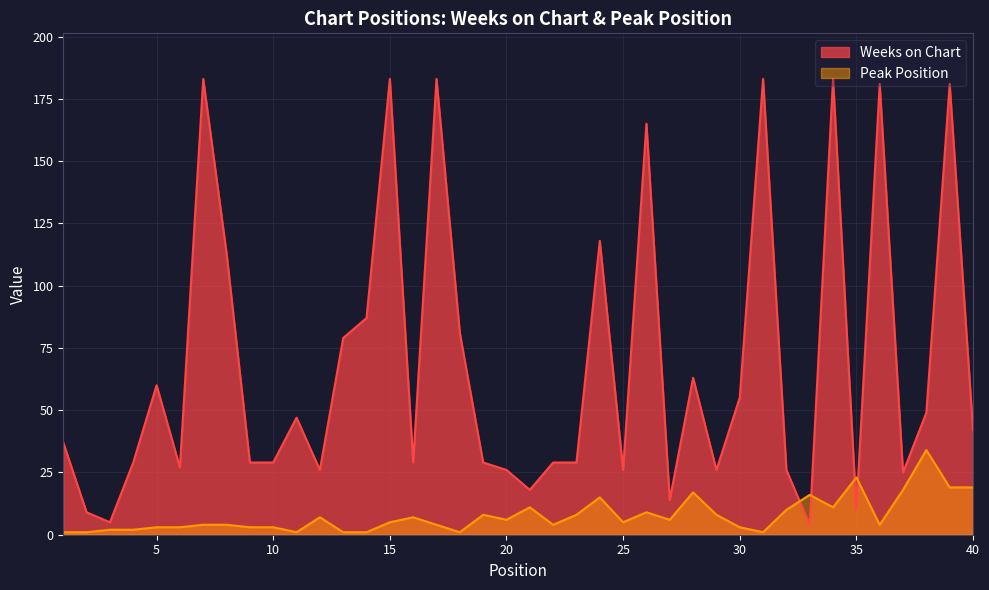

Reading left to right, extract all data points from this chart.

Weeks on Chart: 1=37	2=9	3=5	4=29	5=60	6=27	7=183	8=113	9=29	10=29	11=47	12=26	13=79	14=87	15=183	16=29	17=183	18=81	19=29	20=26	21=18	22=29	23=29	24=118	25=26	26=165	27=14	28=63	29=26	30=55	31=183	32=26	33=4	34=183	35=10	36=181	37=25	38=49	39=181	40=42
Peak Position: 1=1	2=1	3=2	4=2	5=3	6=3	7=4	8=4	9=3	10=3	11=1	12=7	13=1	14=1	15=5	16=7	17=4	18=1	19=8	20=6	21=11	22=4	23=8	24=15	25=5	26=9	27=6	28=17	29=8	30=3	31=1	32=10	33=16	34=11	35=23	36=4	37=18	38=34	39=19	40=19